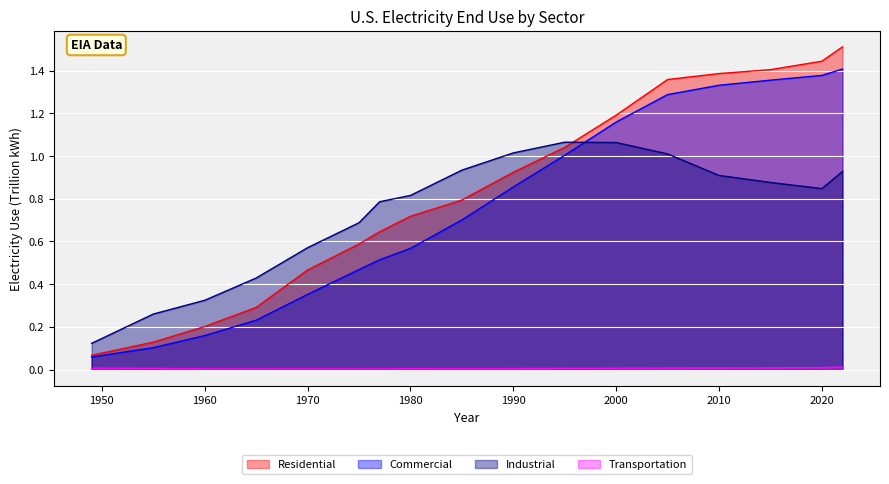

Reading left to right, list all the values displayed in this chart.

Residential: 0.1	0.1	0.2	0.3	0.5	0.6	0.6	0.7	0.8	0.9	1.0	1.2	1.4	1.4	1.4	1.4	1.5
Commercial: 0.1	0.1	0.2	0.2	0.4	0.5	0.5	0.6	0.7	0.9	1.0	1.2	1.3	1.3	1.4	1.4	1.4
Industrial: 0.1	0.3	0.3	0.4	0.6	0.7	0.8	0.8	0.9	1.0	1.1	1.1	1.0	0.9	0.9	0.8	0.9
Transportation: 0.0	0.0	0.0	0.0	0.0	0.0	0.0	0.0	0.0	0.0	0.0	0.0	0.0	0.0	0.0	0.0	0.0